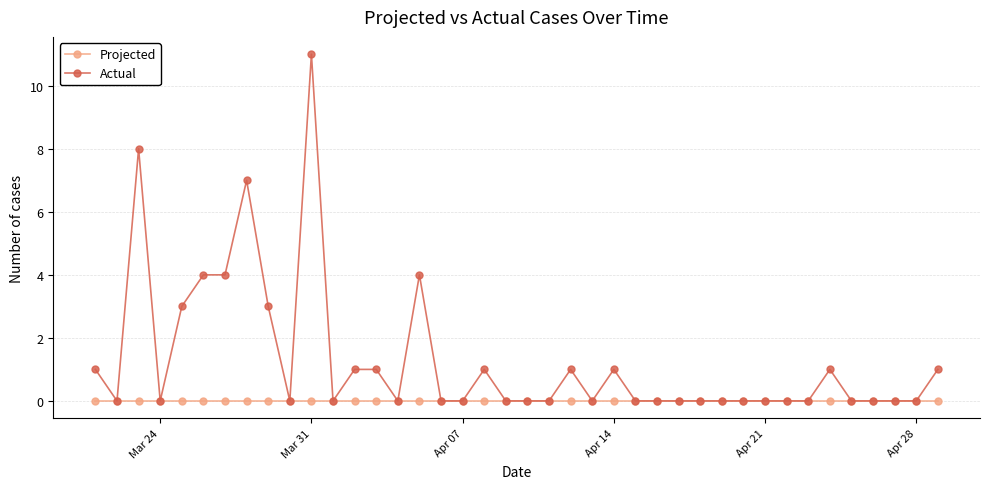

At how many categories does at least one series exceed 5?

3